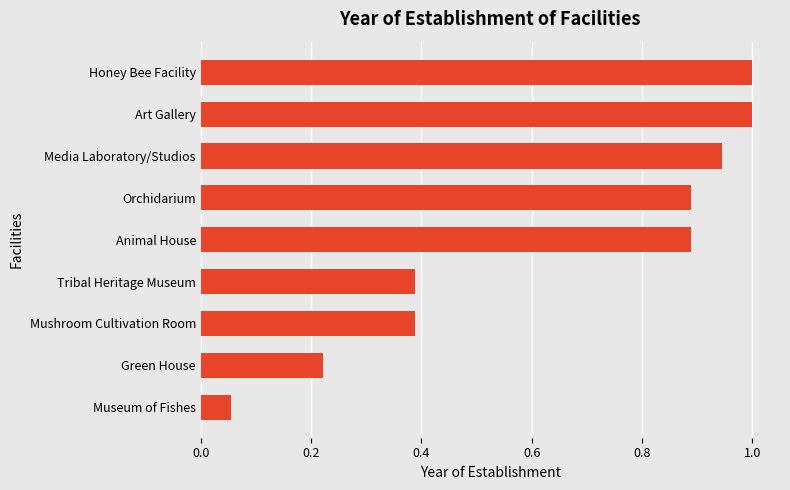

At which label is the value closest to 0?

Museum of Fishes